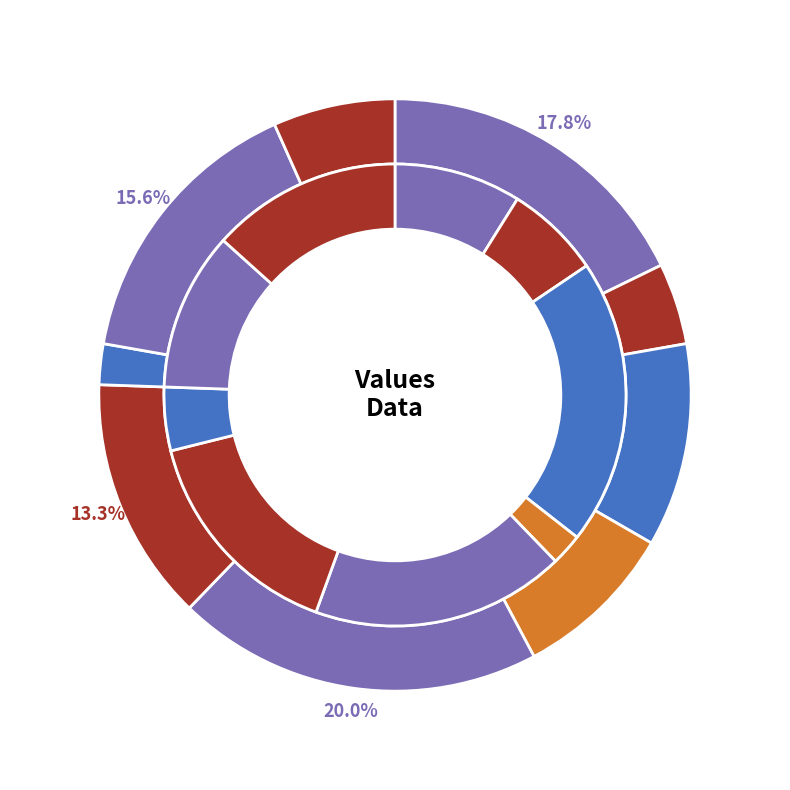

Rank the series at 2 from highest to lowest value.

inner, outer